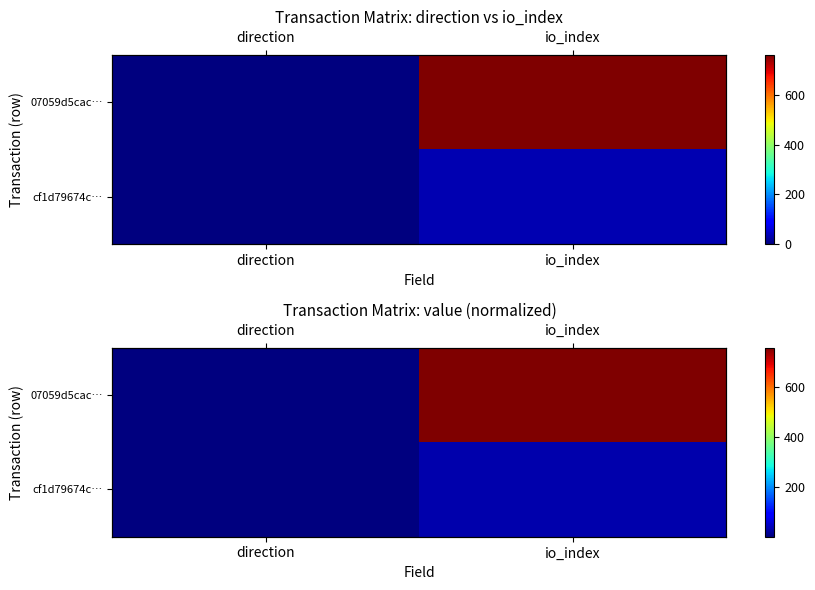

Is it true that 07059d5cac… equals 760.0 at io_index?

True